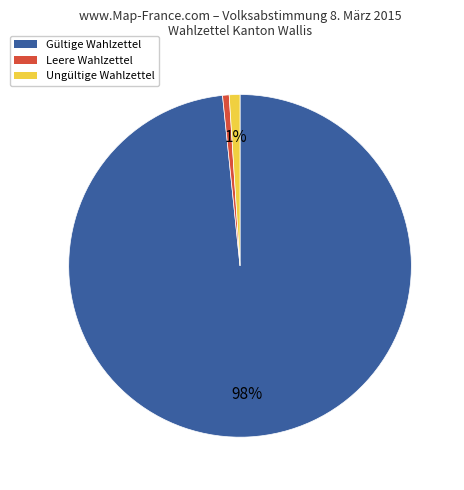

To the nearest percent, what percentage of the pie is Ungültige Wahlzettel?

1%